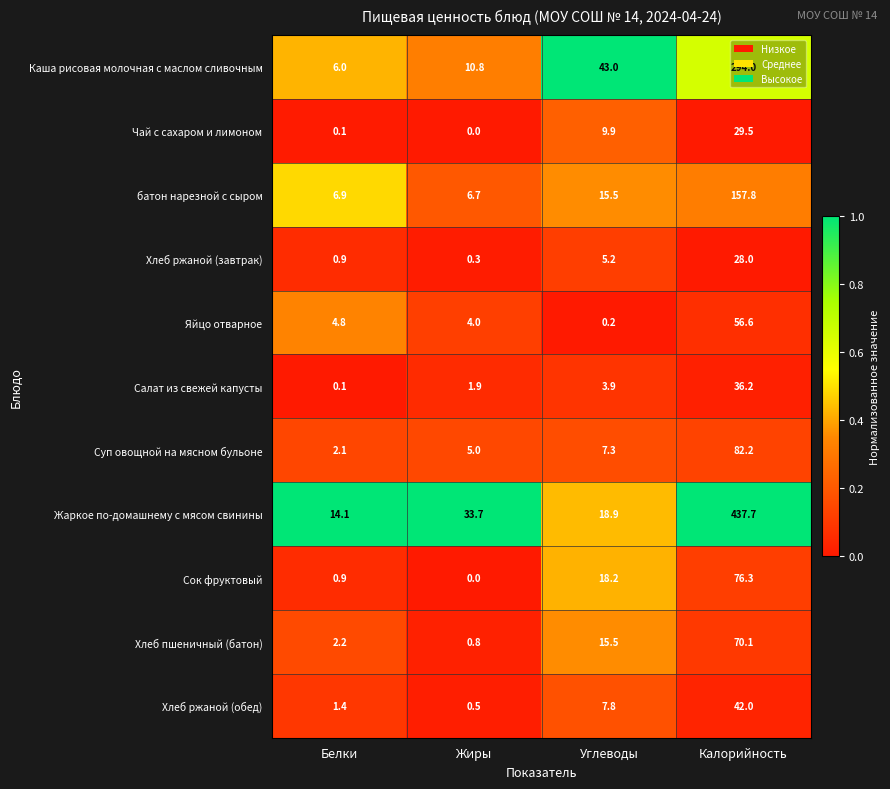

What is the sum of all Яйцо отварное values?

65.6